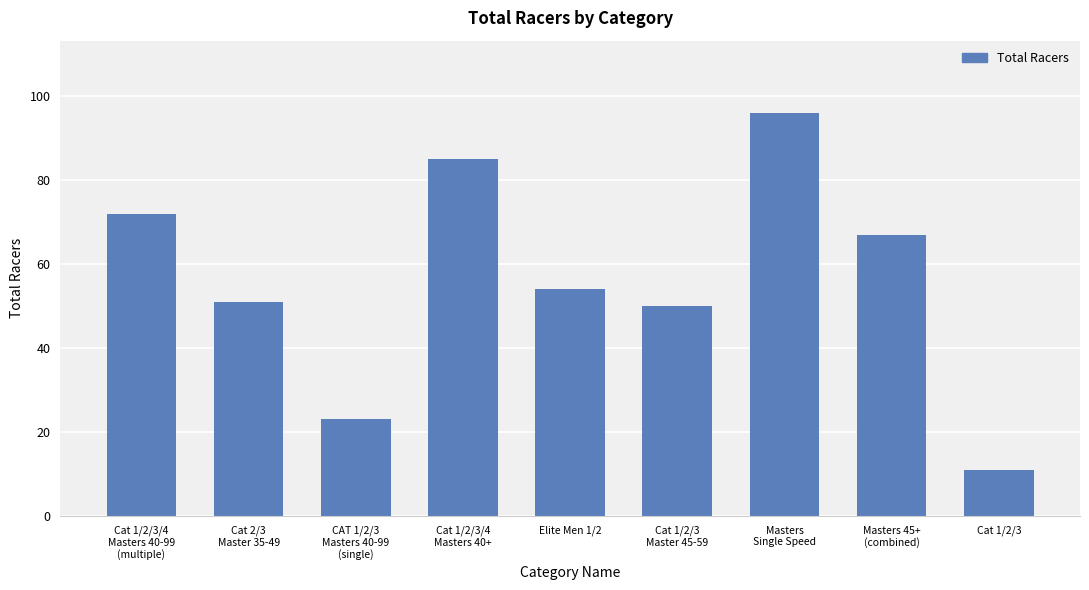

Read the value at Cat 1/2/3.

11